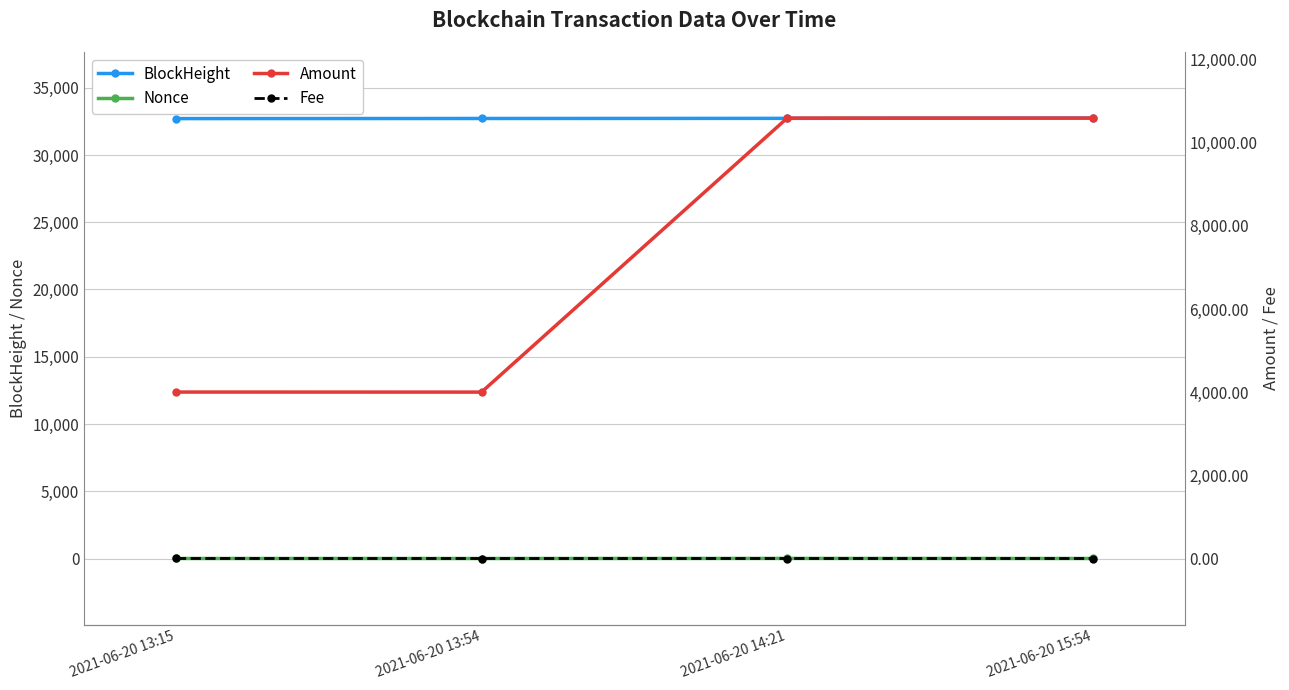

Reading left to right, what are all the values shown in this chart?

BlockHeight: 2021-06-20 13:15=32705.0	2021-06-20 13:54=32713.0	2021-06-20 14:21=32722.0	2021-06-20 15:54=32744.0
Nonce: 2021-06-20 13:15=1.0	2021-06-20 13:54=0.0	2021-06-20 14:21=6.0	2021-06-20 15:54=1.0
Amount: 2021-06-20 13:15=4003.0	2021-06-20 13:54=4002.0	2021-06-20 14:21=10592.0	2021-06-20 15:54=10592.0
Fee: 2021-06-20 13:15=0.5	2021-06-20 13:54=0.0	2021-06-20 14:21=0.1	2021-06-20 15:54=0.0